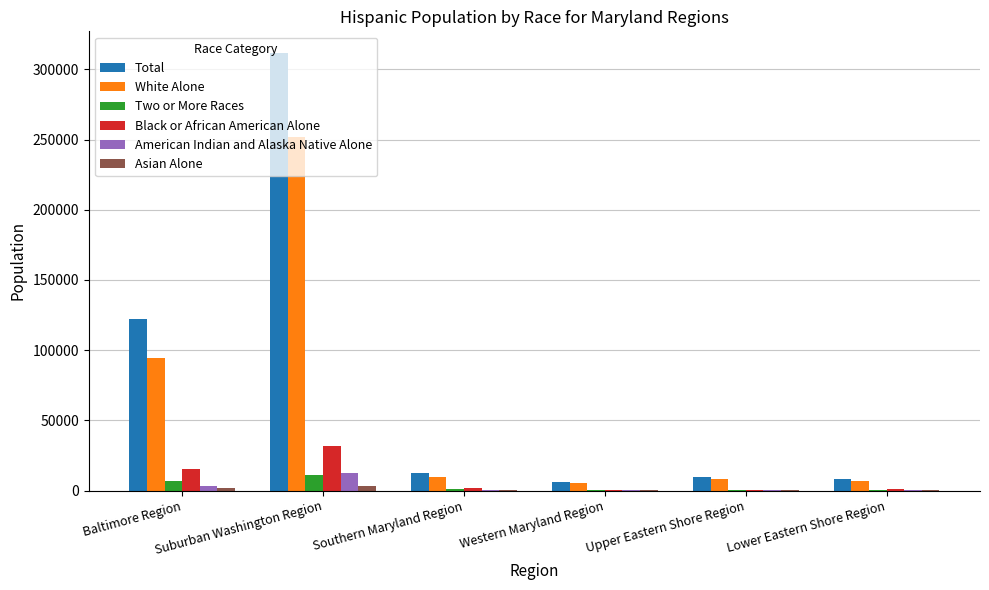

Which series has the largest total across all categories?

Total